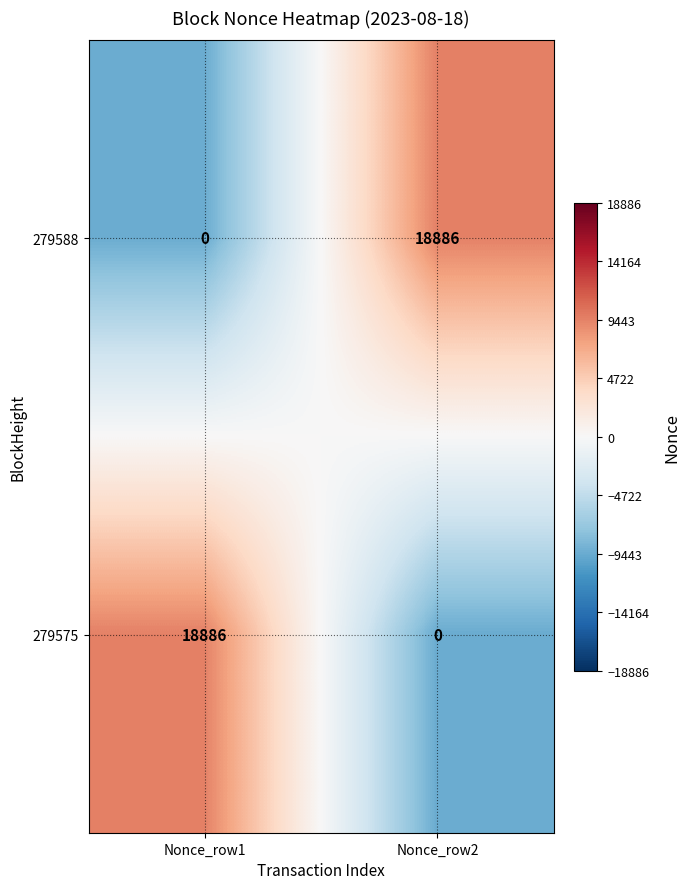

What is the total value across all series at Nonce_row2?

18886